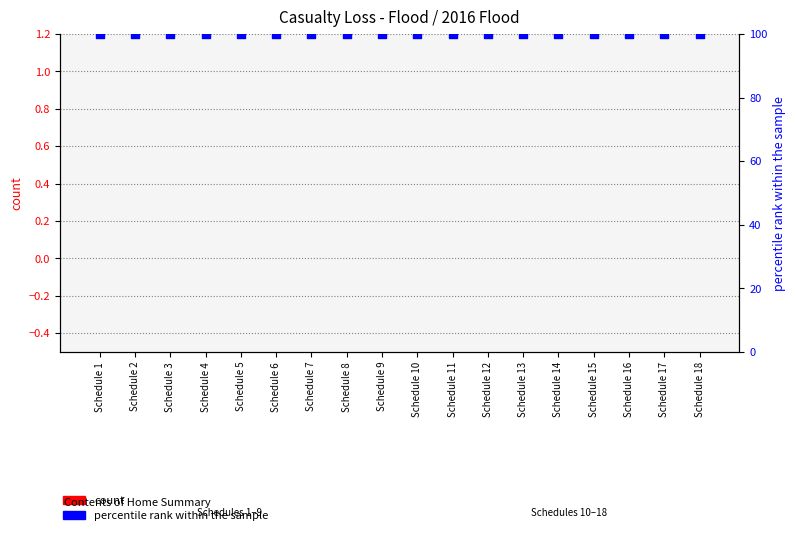

At which category is the sum across all series the highest?

Schedule 1